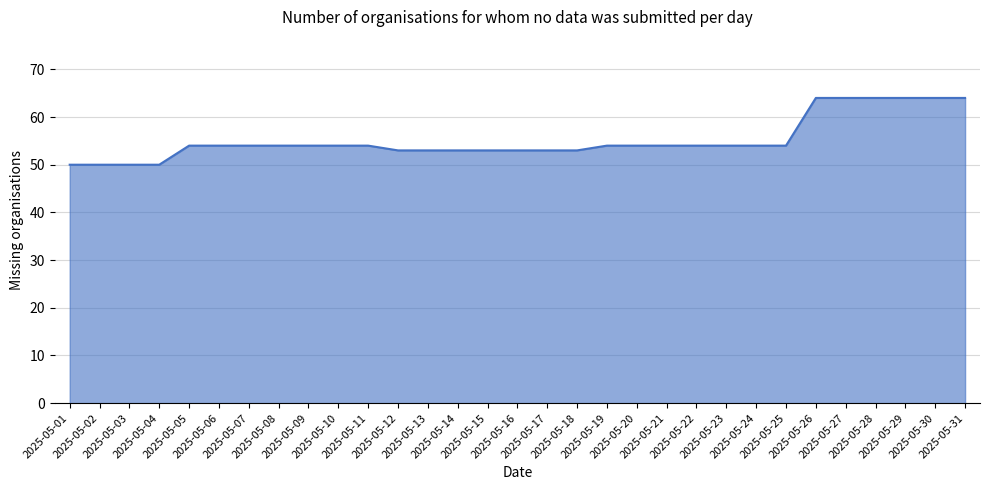

What is the difference between the maximum and minimum values?

14